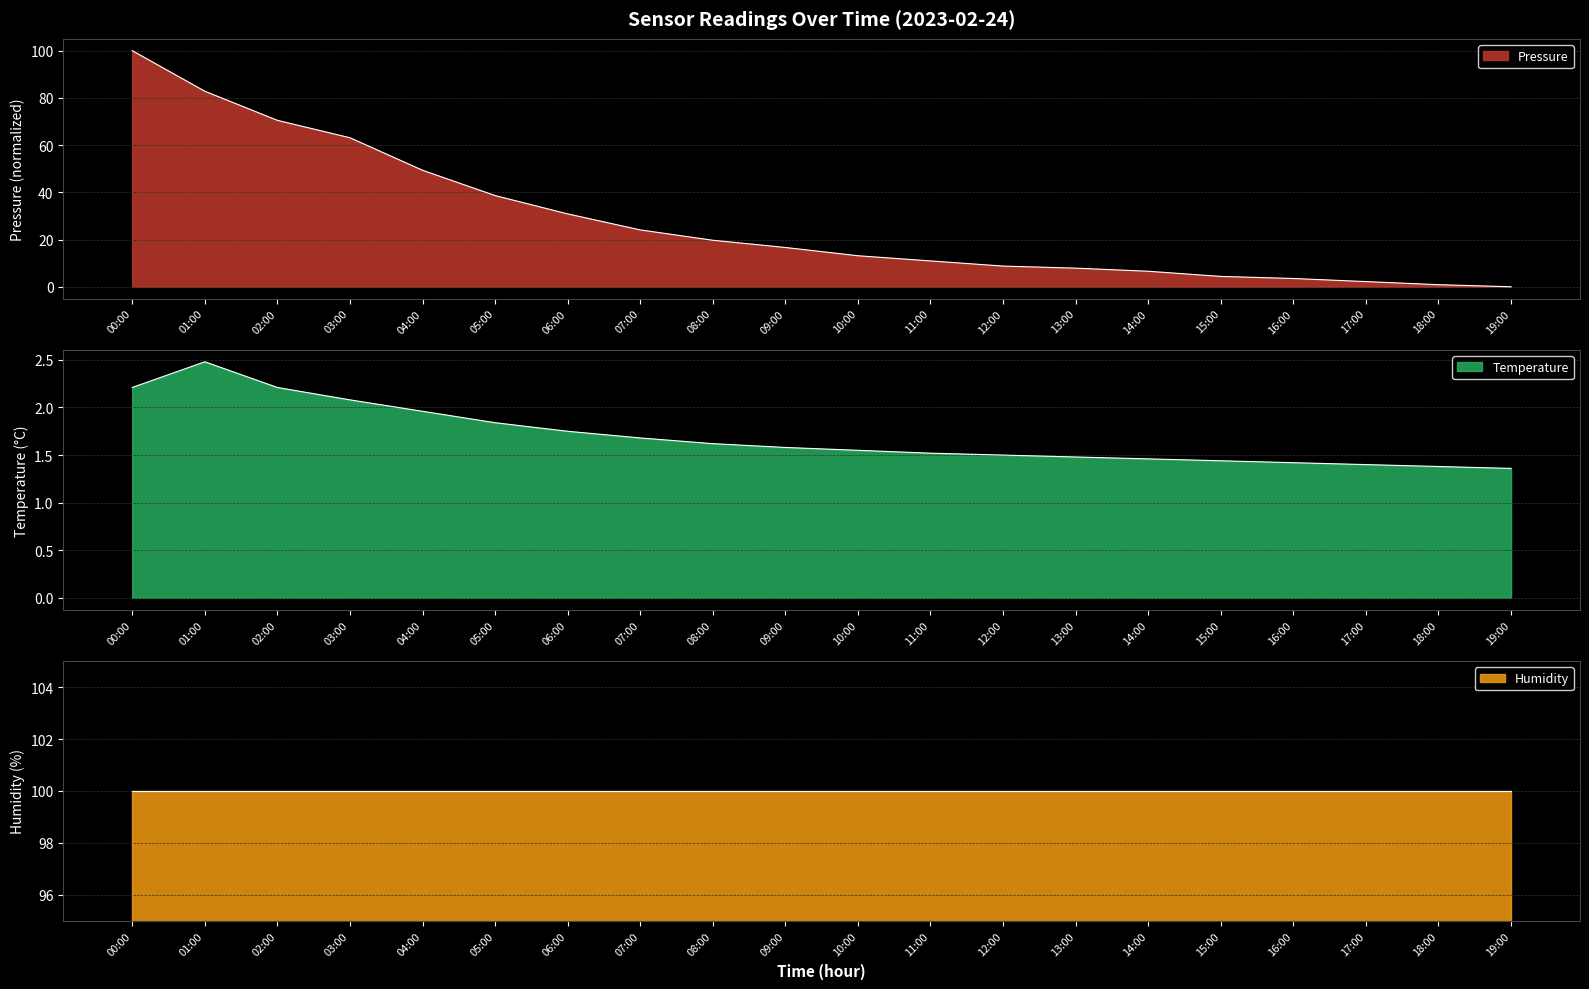

Between 11:00 and 19:00, which is larger?

11:00